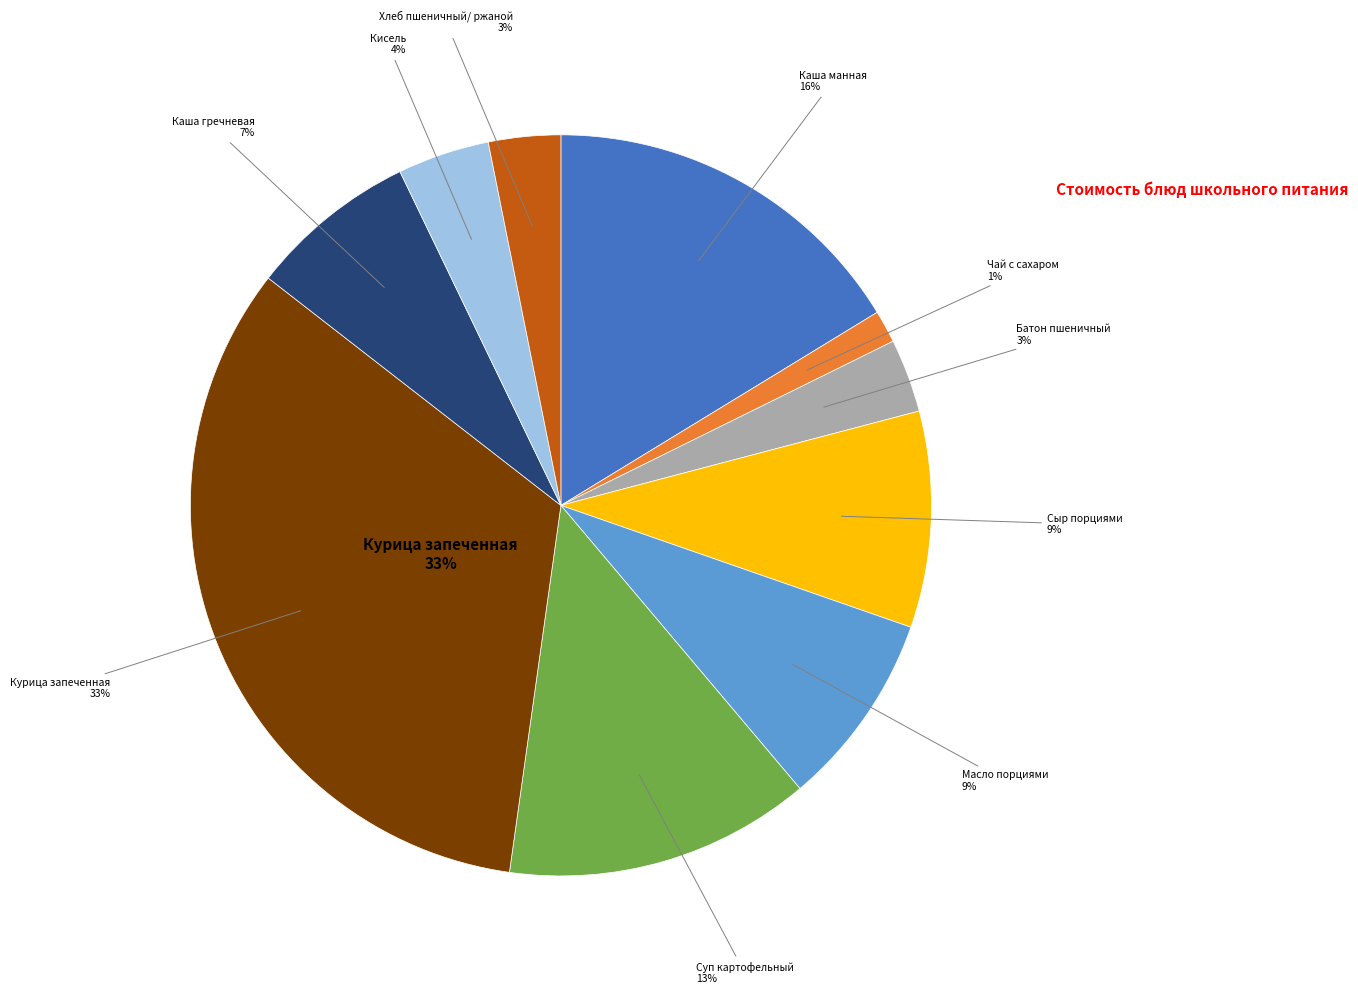

Which category has the biggest portion of the pie?

Курица запеченная